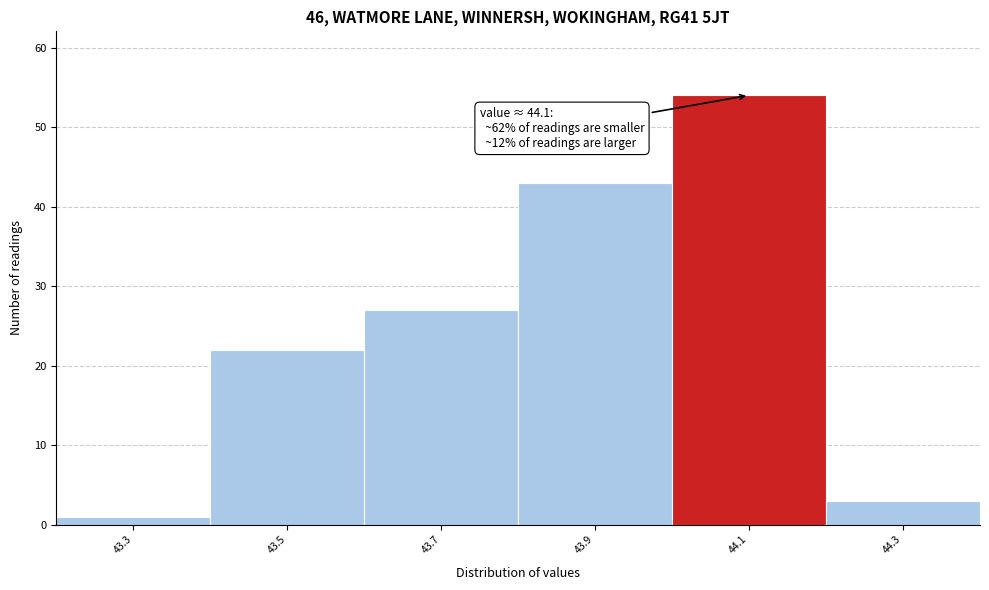

Which range on the x-axis has the tallest bar?

44.0 to 44.2